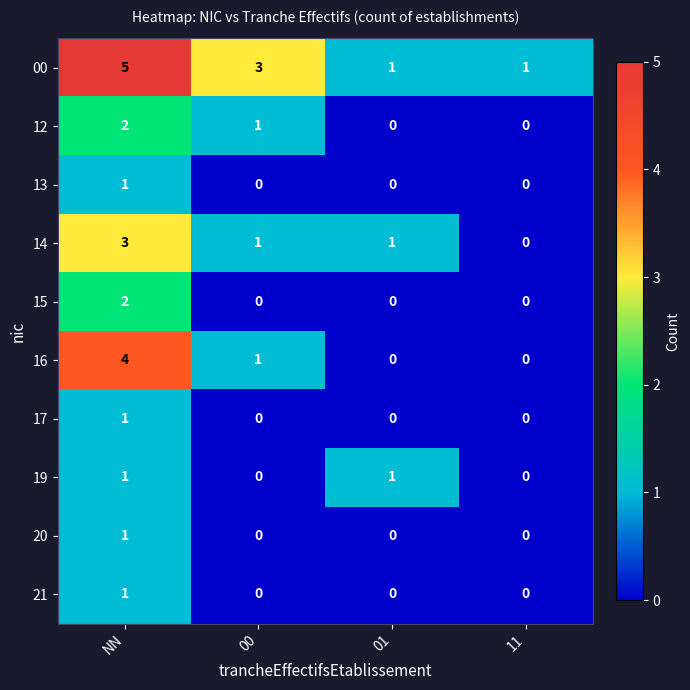

What is the highest value of the 14 series?

3